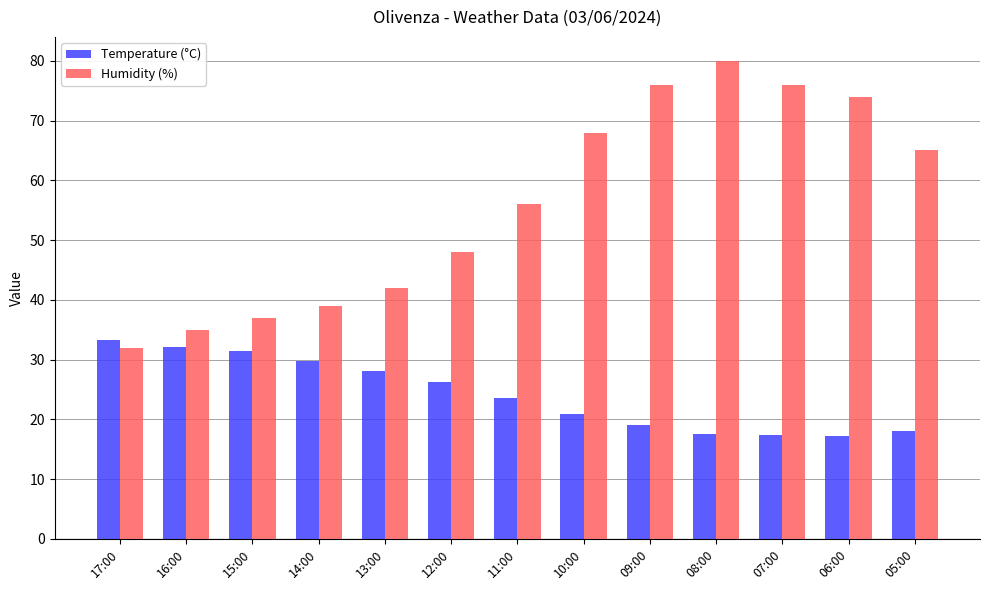

Which series has the largest total across all categories?

Humidity (%)